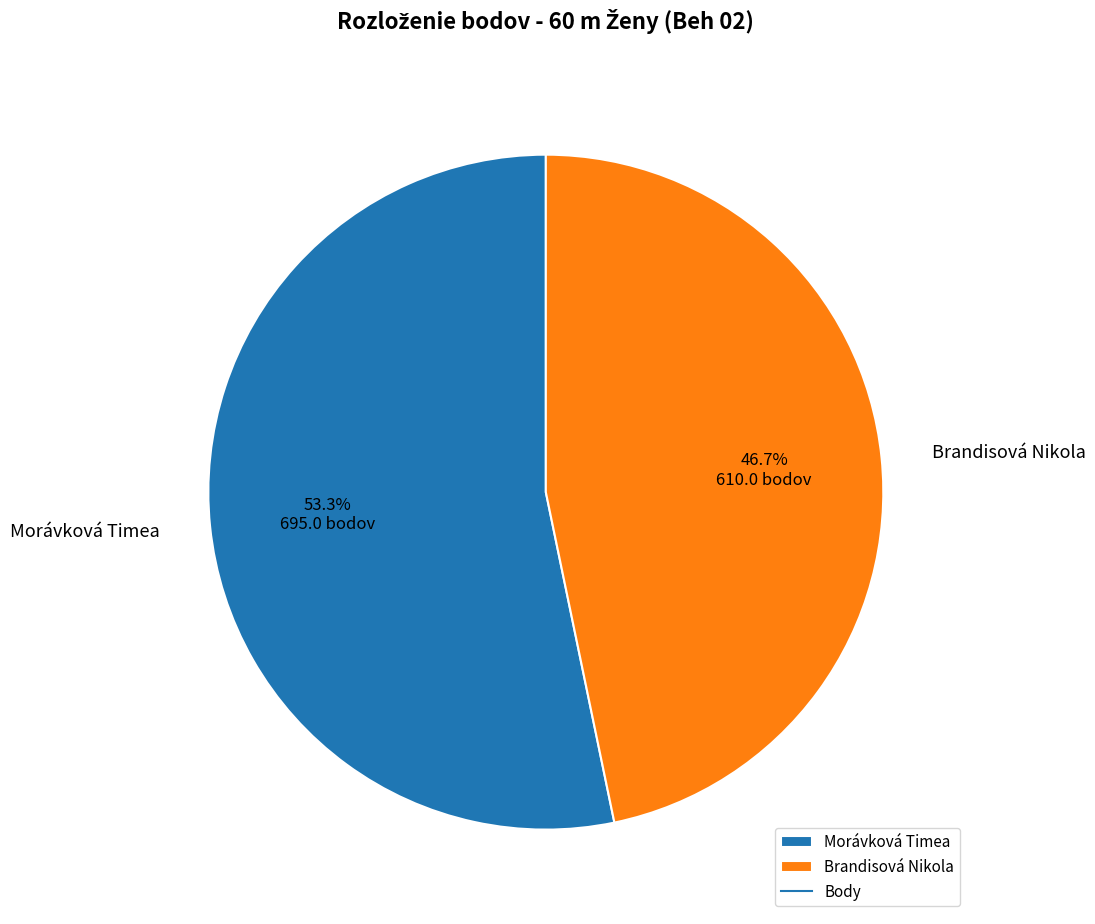

What is the majority slice?

Morávková Timea